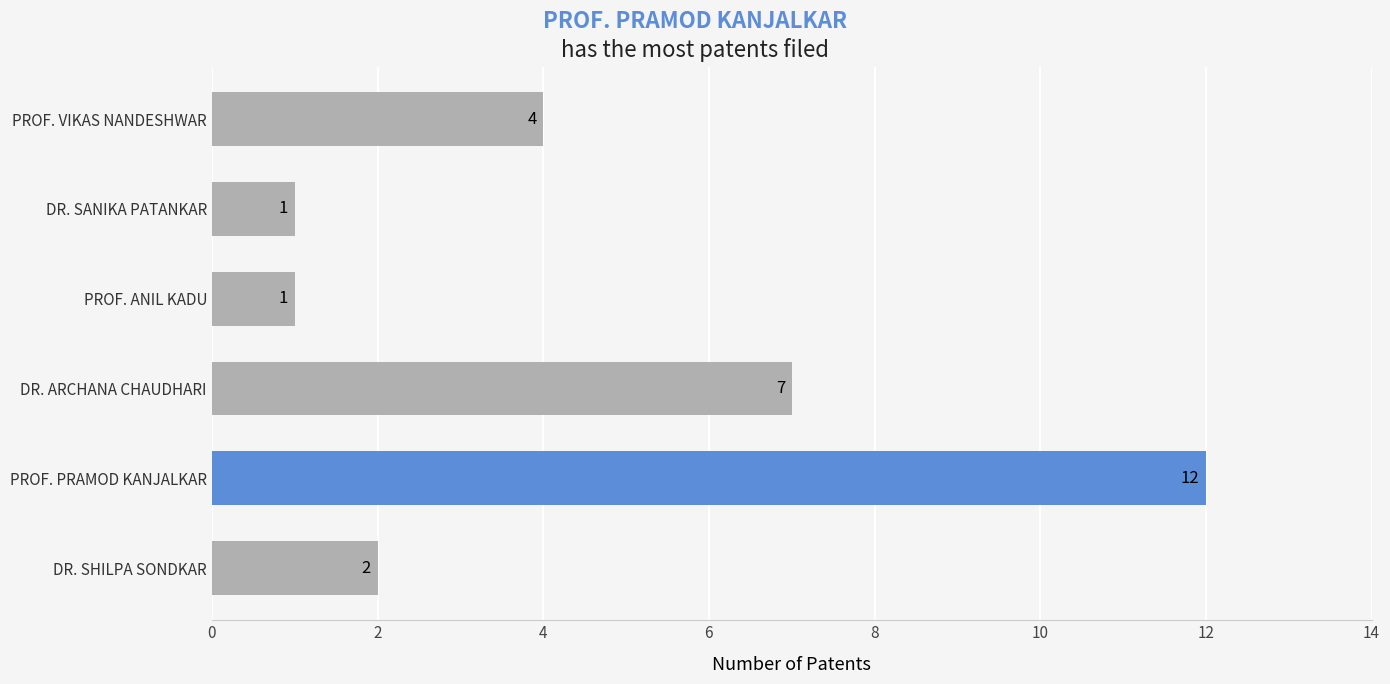

What is the maximum value shown in the chart?

12